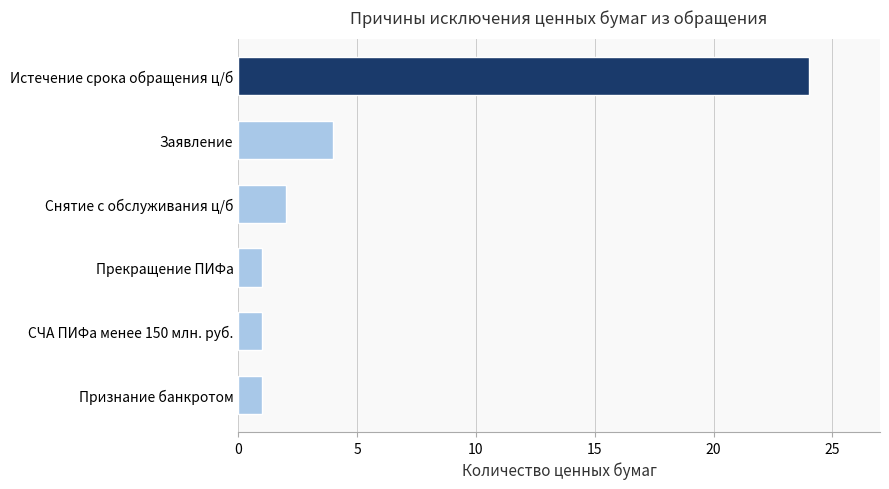

What is the smallest value displayed?

1